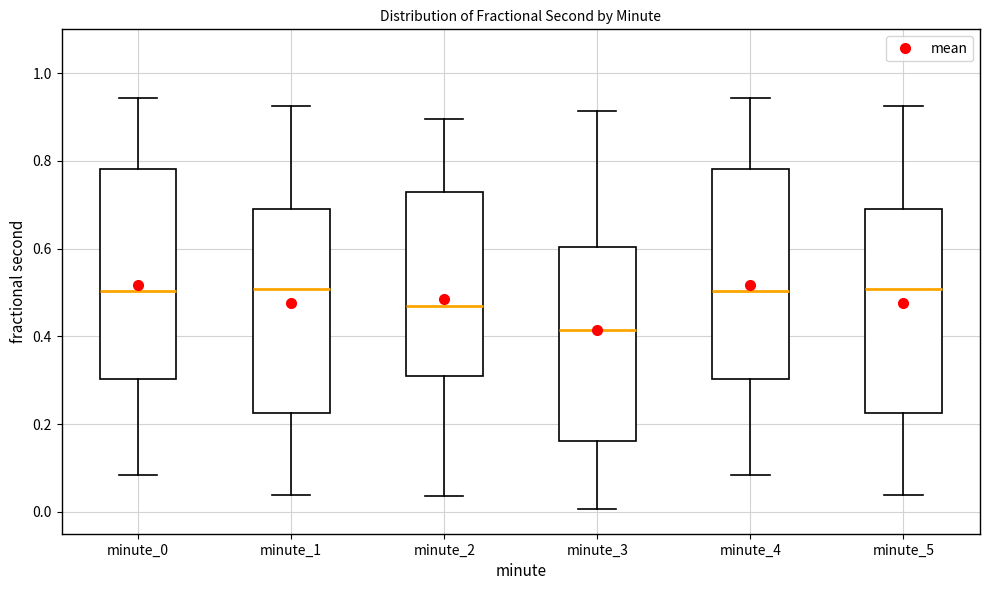

Reading left to right, transcribe this box plot: for each box, give where its median line is, the range the box spans, and where its two whiskers end, as read against the y-axis. The values are not printed on the chart, so give them approximately, as read against the axis.

minute_0: median 0.50, box 0.30 to 0.78, whiskers 0.08 to 0.94
minute_1: median 0.50, box 0.22 to 0.70, whiskers 0.04 to 0.92
minute_2: median 0.46, box 0.32 to 0.72, whiskers 0.04 to 0.90
minute_3: median 0.42, box 0.16 to 0.60, whiskers 0.00 to 0.92
minute_4: median 0.50, box 0.30 to 0.78, whiskers 0.08 to 0.94
minute_5: median 0.50, box 0.22 to 0.70, whiskers 0.04 to 0.92